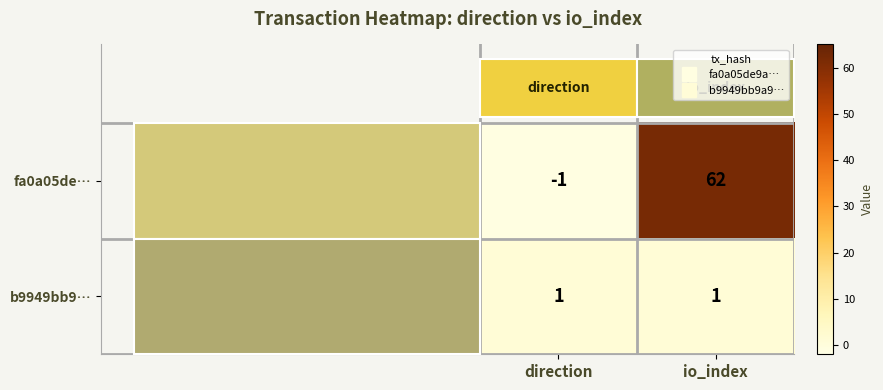

Between direction and io_index, which series saw the biggest shift?

fa0a05de…